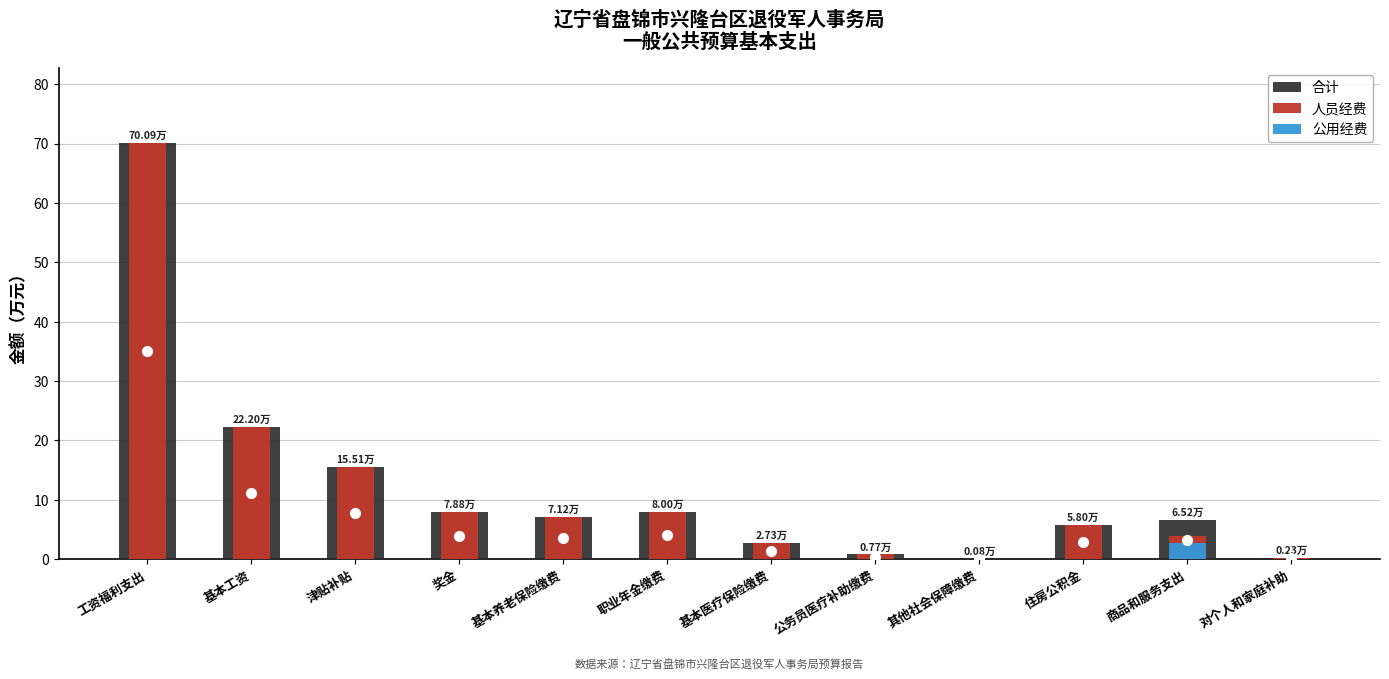

What is the difference between the highest and lowest values at 住房公积金?

5.8